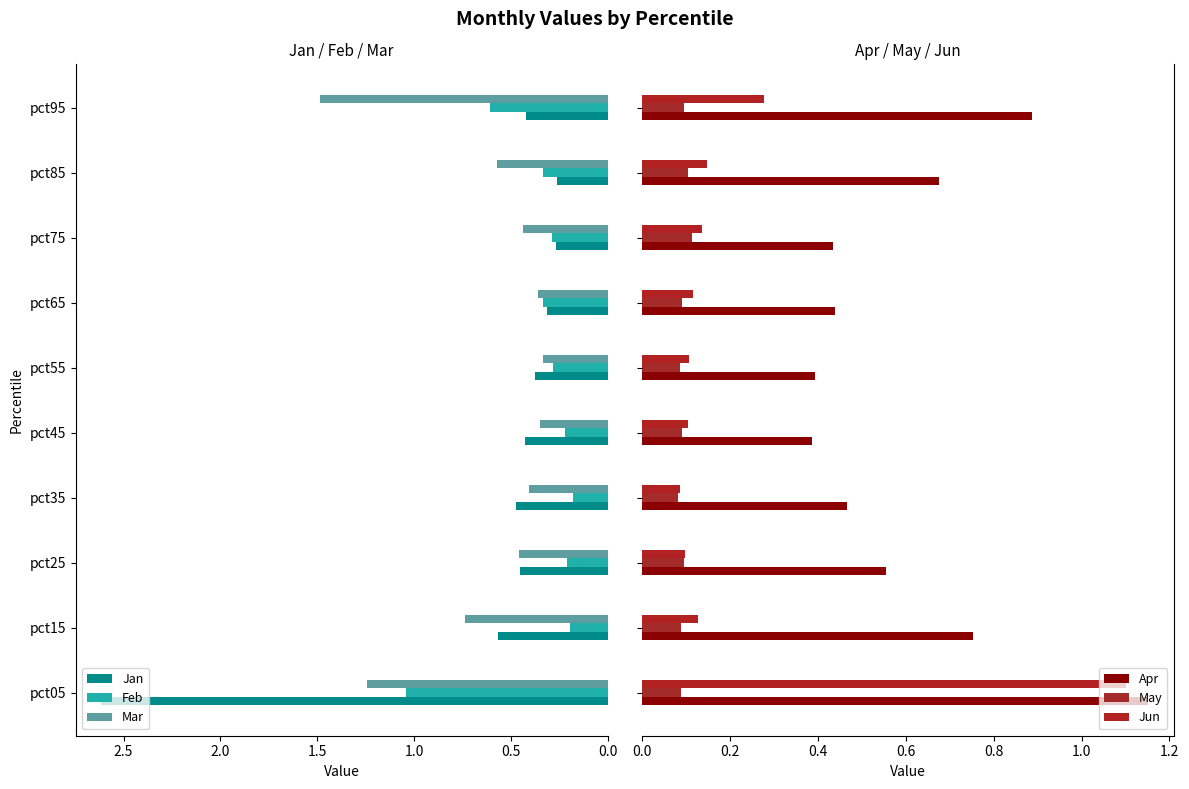

What is the highest value of the Jan series?

2.6